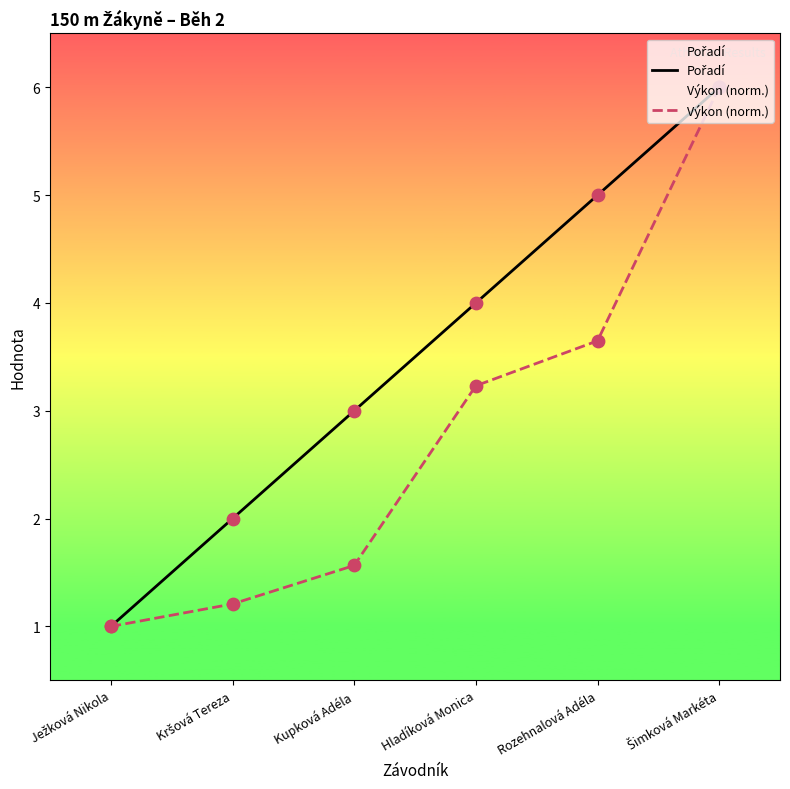

What are all the series names shown in the legend?

Pořadí, Výkon (norm.)